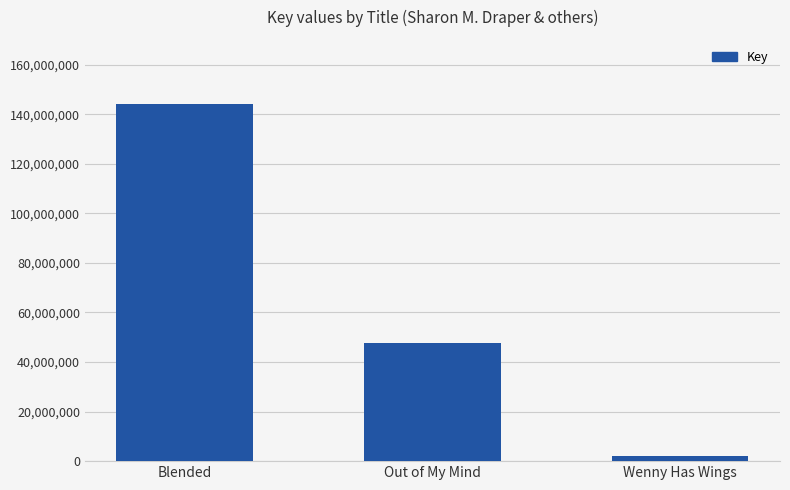

True or false: the data shows 67336749 at Out of My Mind.

False